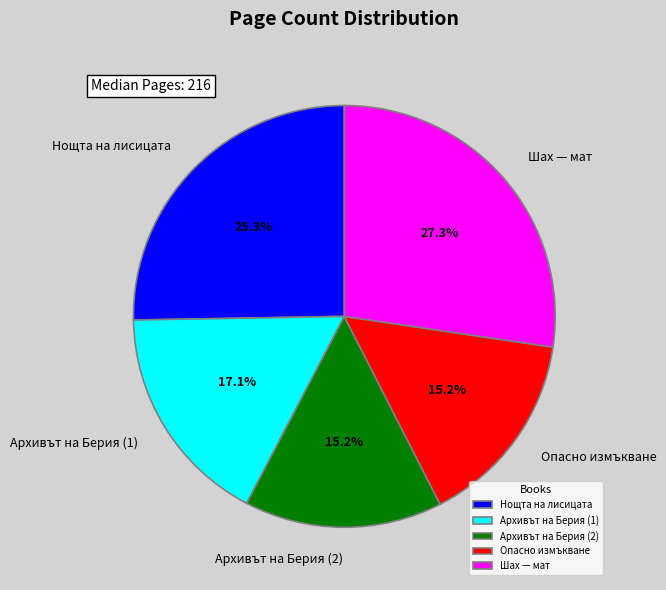

Is there any slice that represents more than half of the pie?

No